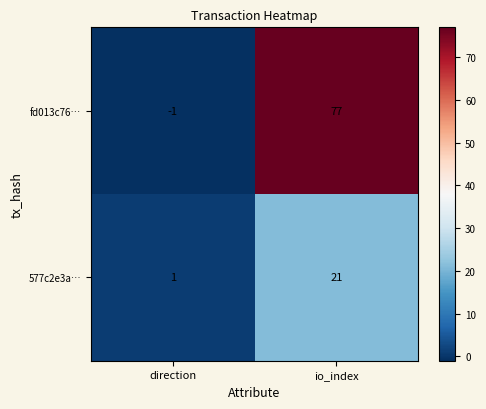

What is the sum of the fd013c76… values at direction and io_index?

76